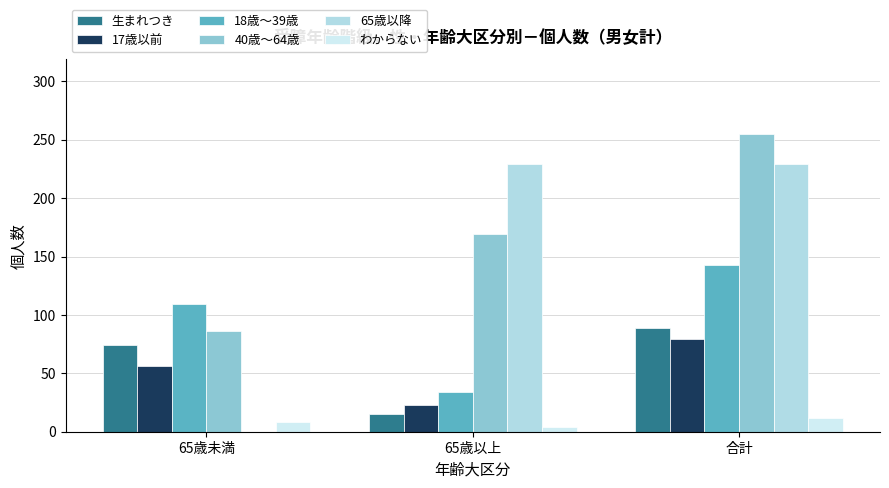

At which label does わからない first exceed 8?

合計